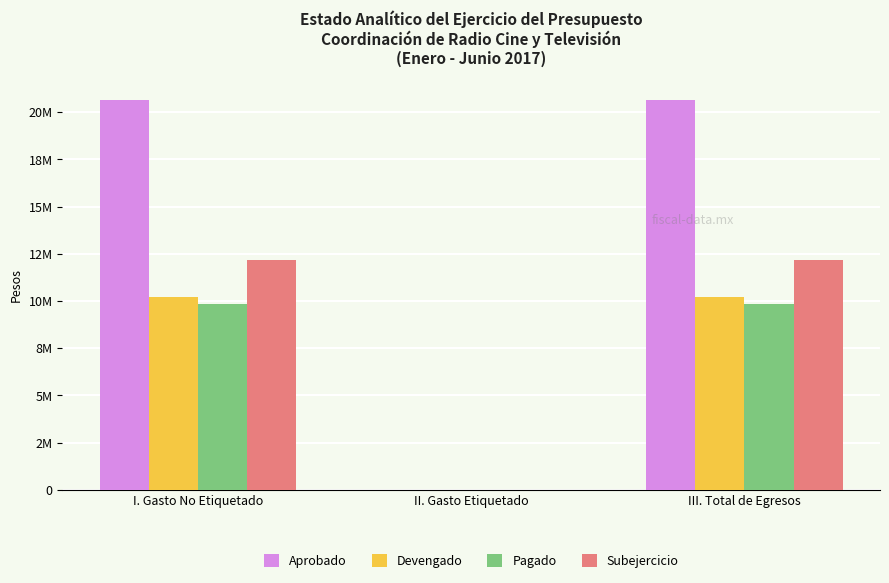

Rank the series by their maximum value, from lowest to highest.

Pagado, Devengado, Subejercicio, Aprobado